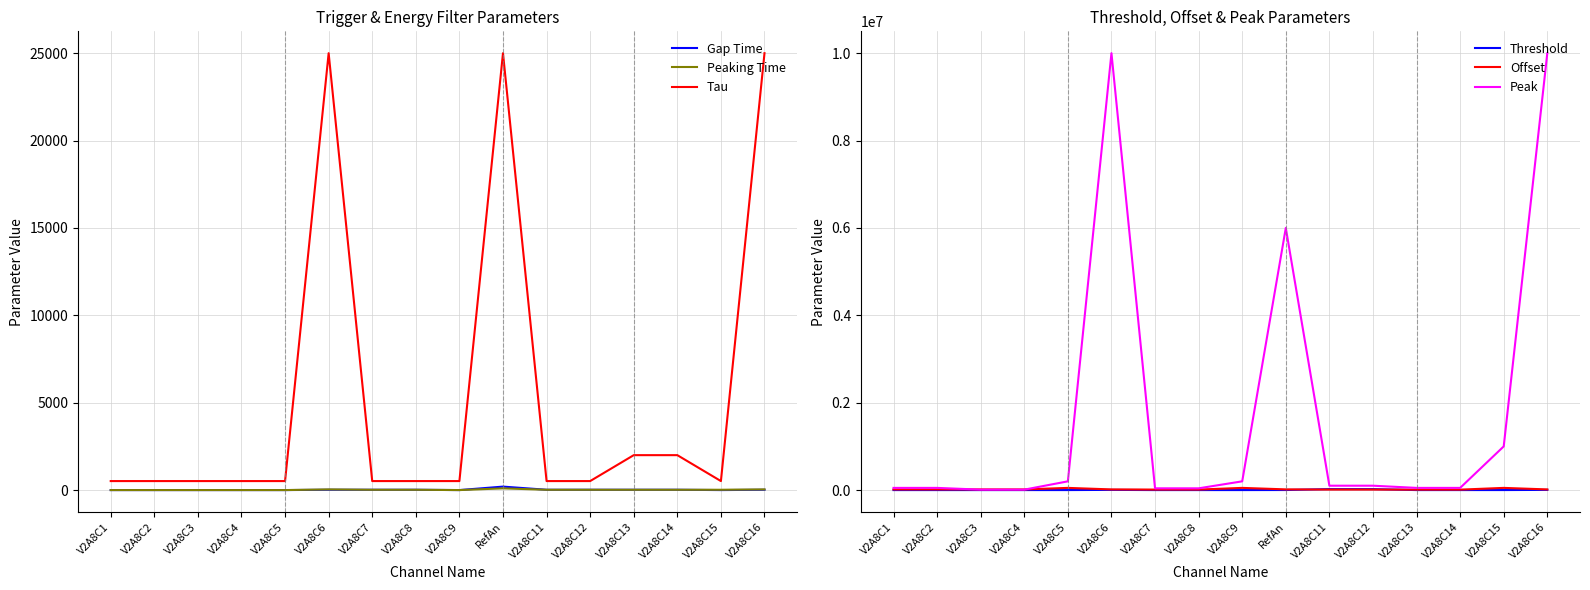

What is the value of the Peaking Time point at the 1st from the left?

2